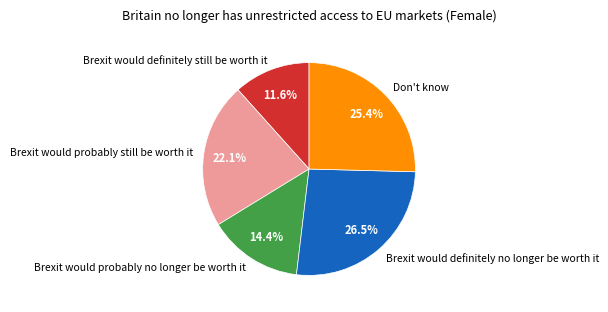

Between Brexit would definitely no longer be worth it and Brexit would probably no longer be worth it, which is larger?

Brexit would definitely no longer be worth it